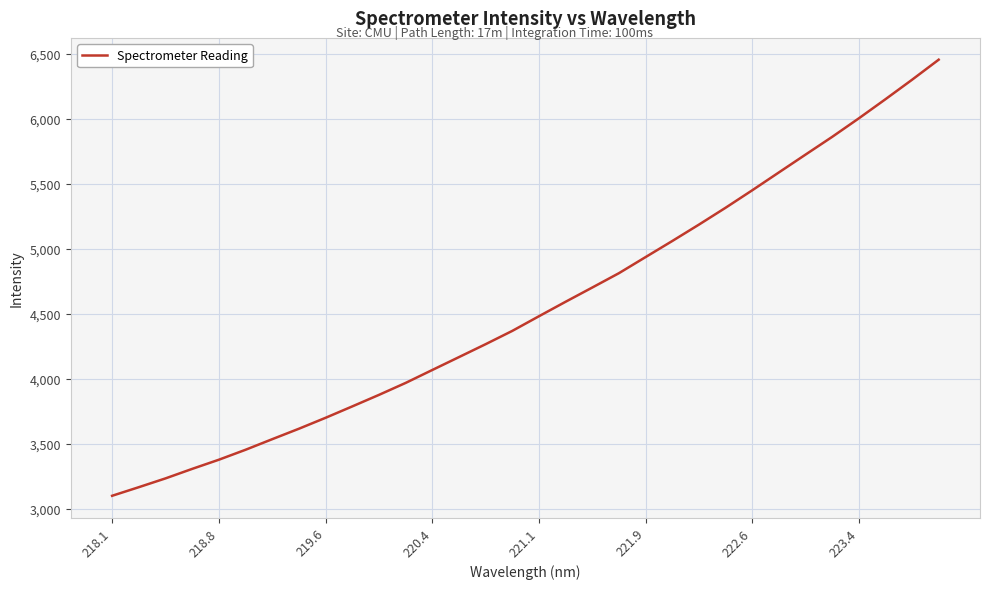

What is the smallest value displayed?

3102.0